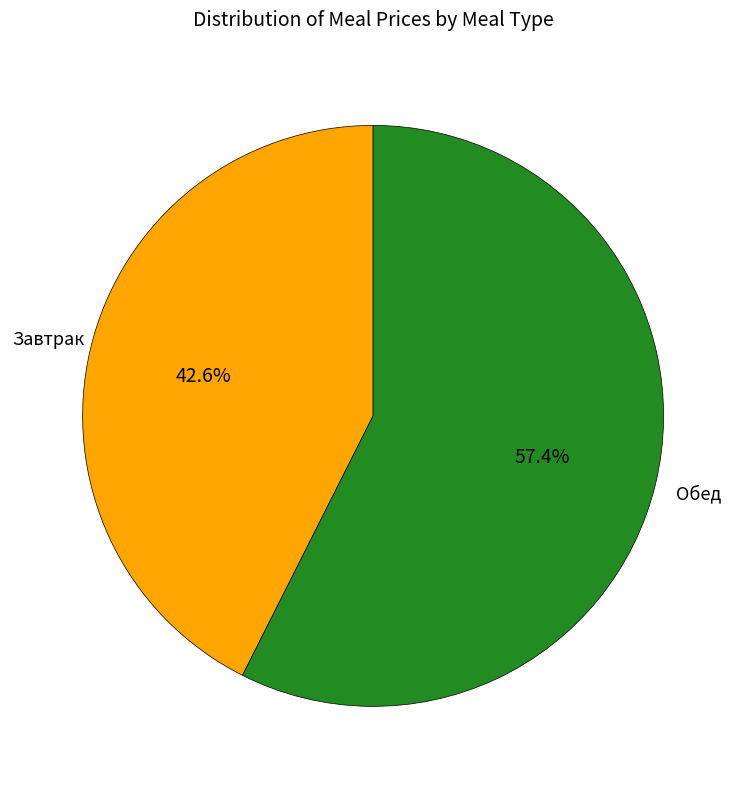

Combined, do Обед and Завтрак account for over 50%?

Yes